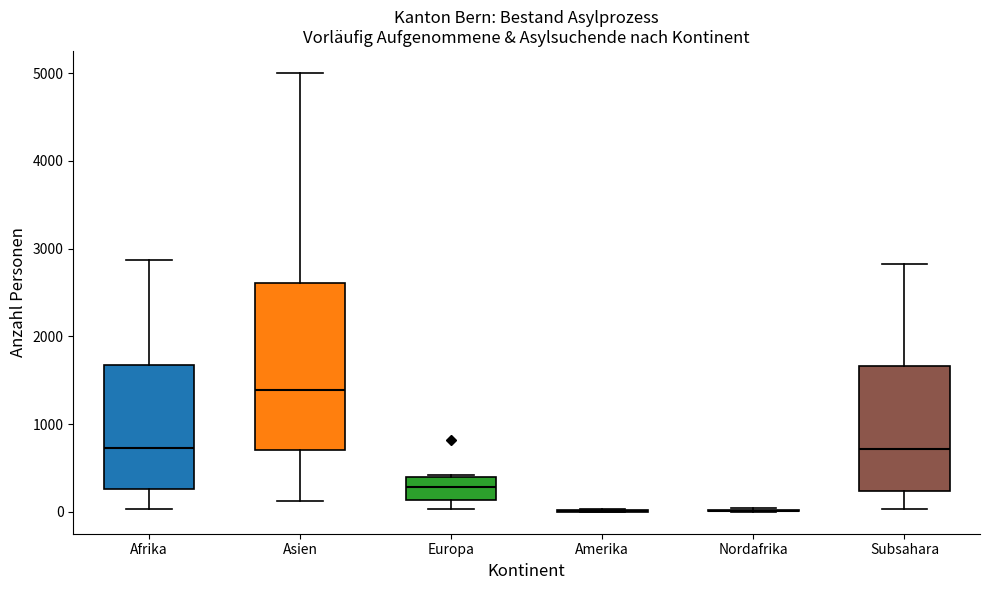

Reading left to right, read every box against the y-axis: the position of its median line, the range the box covers, and the ends of its whiskers. The values are not printed on the chart, so give them approximately, as read against the axis.

Afrika: median 700, box 300 to 1700, whiskers 0 to 2900
Asien: median 1400, box 700 to 2600, whiskers 100 to 5000
Europa: median 300, box 100 to 400, whiskers 0 to 400
Amerika: box collapsed to a line at 0, whiskers 0 to 0
Nordafrika: box collapsed to a line at 0, whiskers 0 to 0
Subsahara: median 700, box 200 to 1700, whiskers 0 to 2800